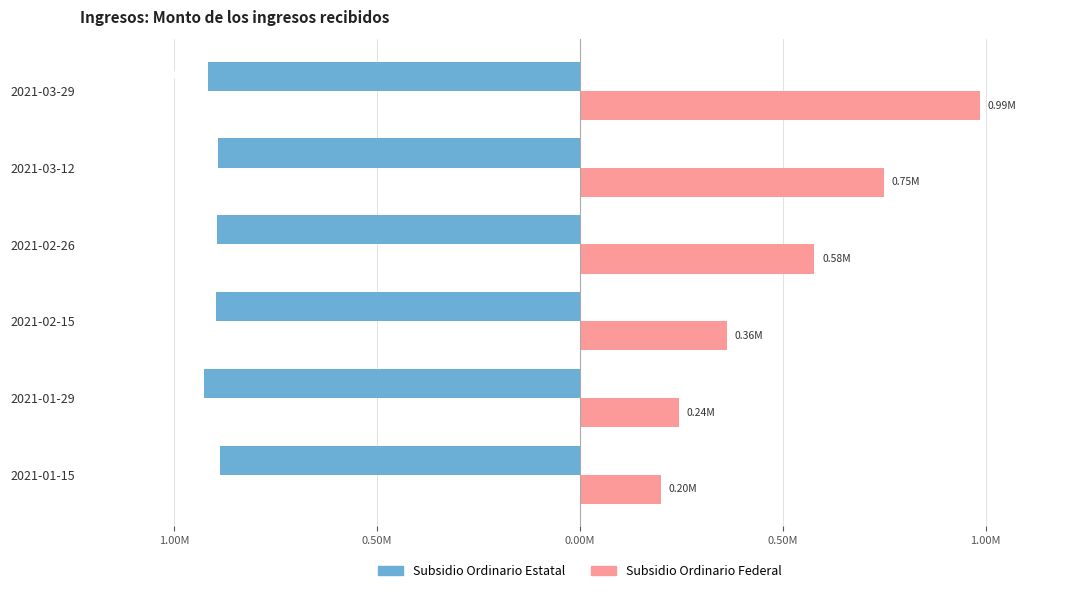

What are all the series names shown in the legend?

Subsidio Ordinario Estatal, Subsidio Ordinario Federal